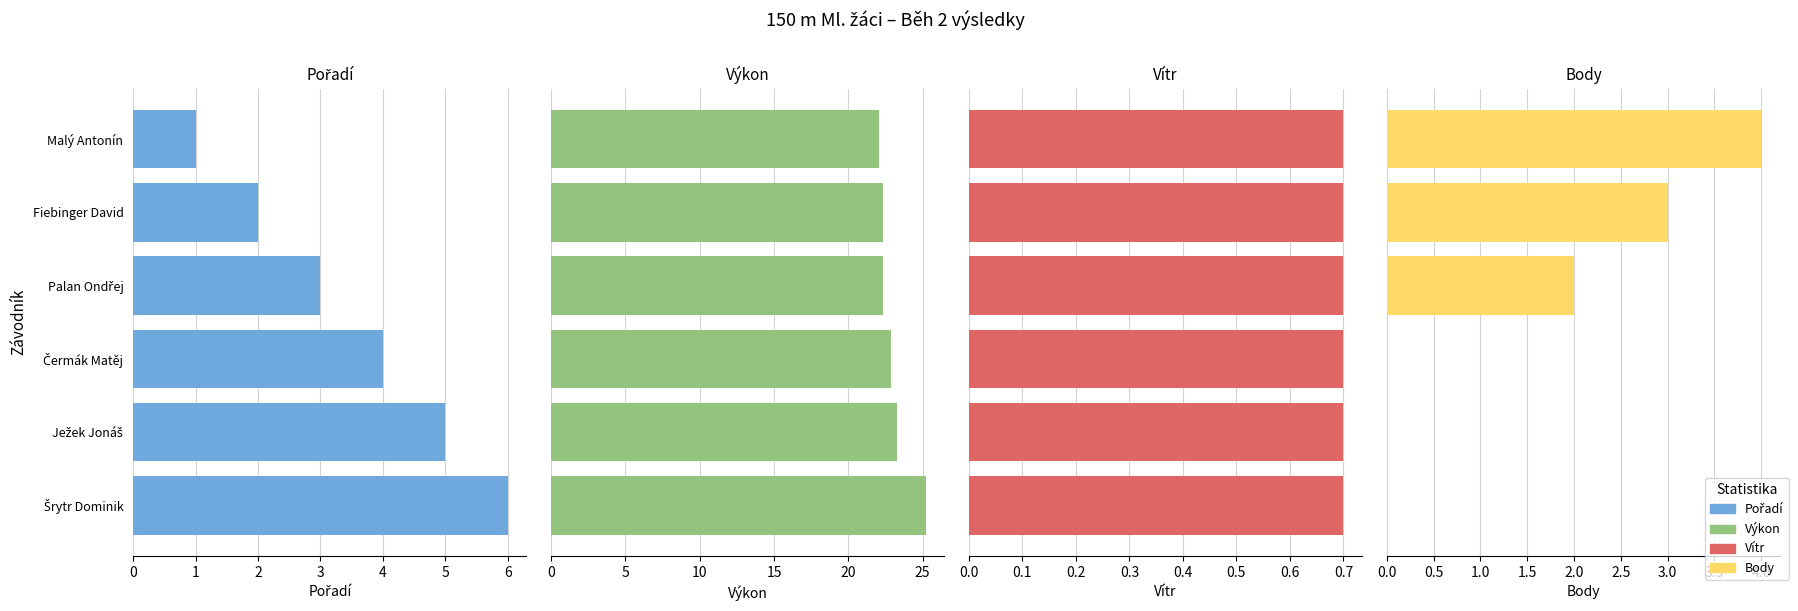

Which series has the largest total across all categories?

Výkon